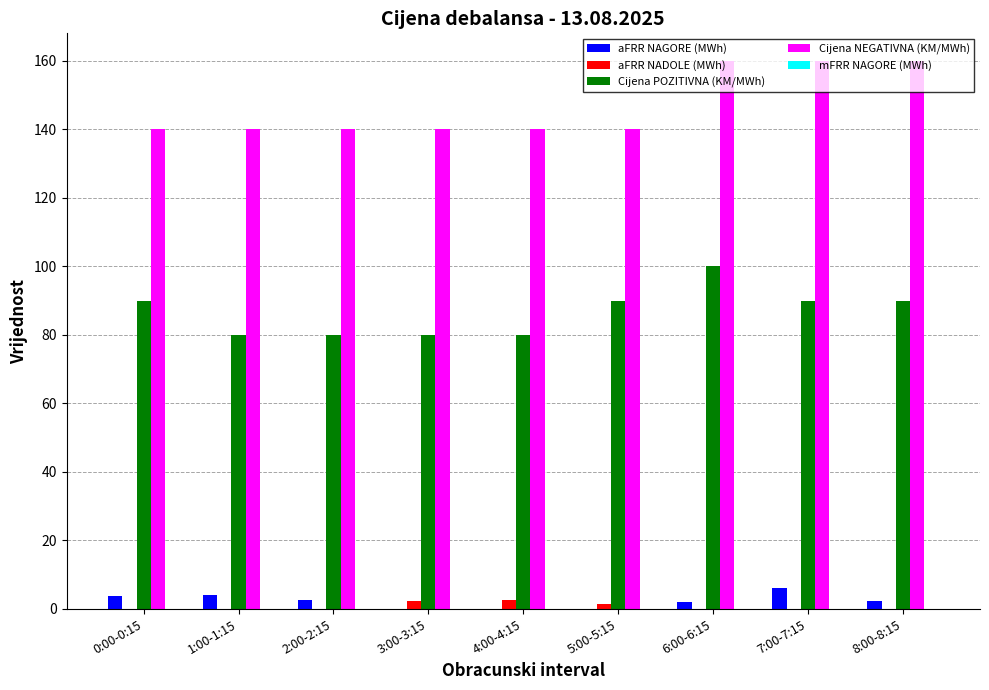

What is the difference between the aFRR NAGORE (MWh) values at 8:00-8:15 and 7:00-7:15?

3.9